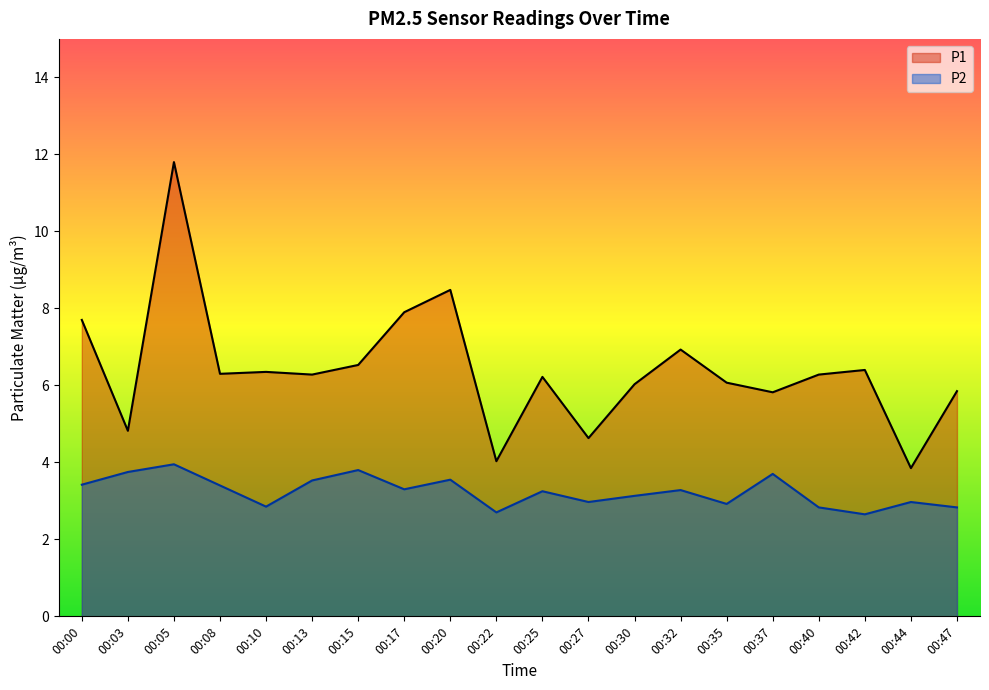

Does the chart have visible grid lines?

No